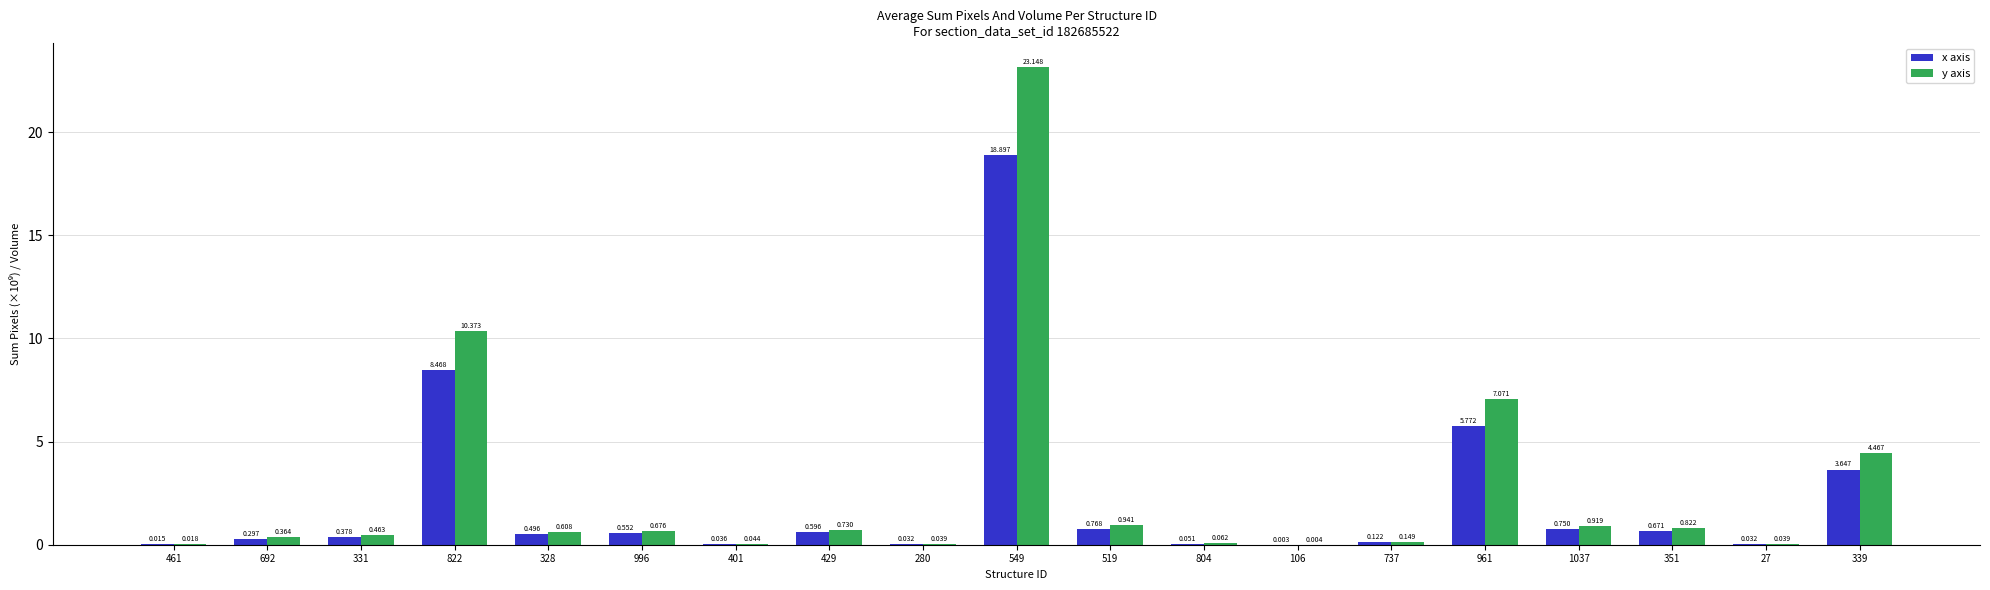

Between 401 and 1037, which series saw the biggest shift?

y axis